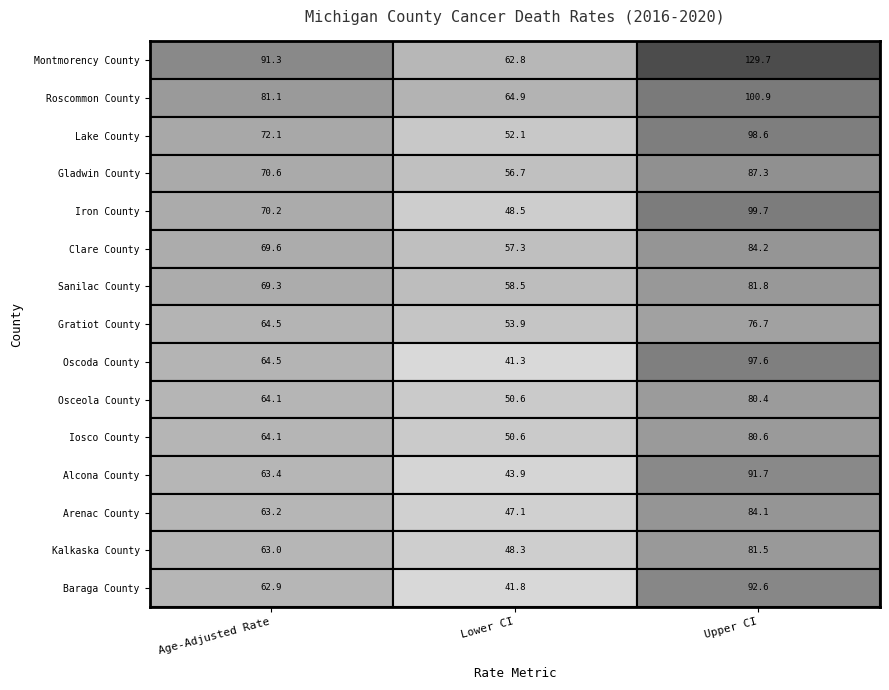

True or false: Iosco County has a value of 141.3 at 2.

False